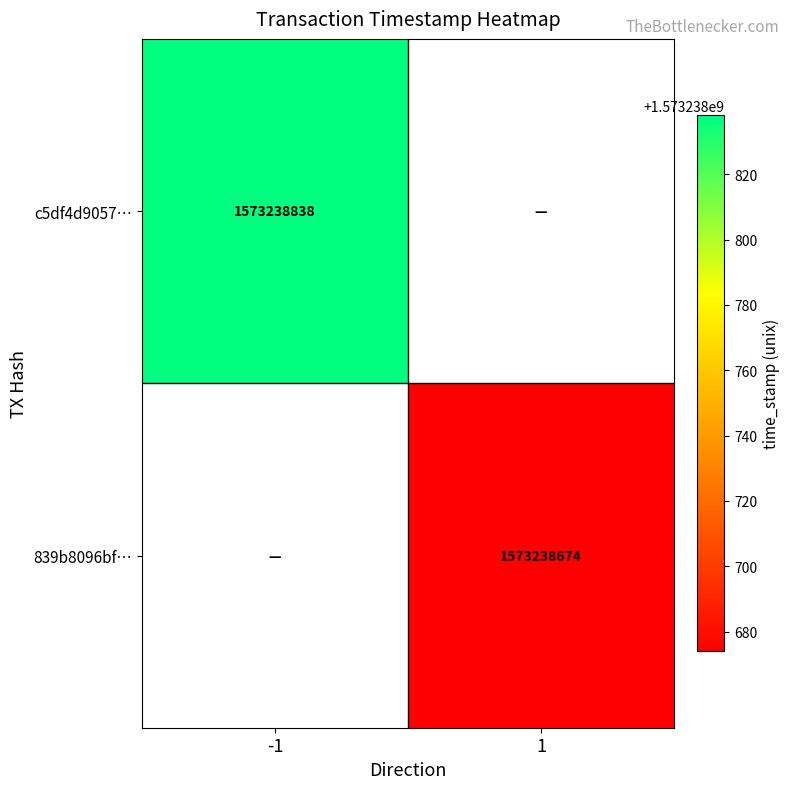

Reading left to right, transcribe all the data shown in this chart.

c5df4d9057e7e68d14664e4faaf2e790385028f: -1=1573238838	1=0
839b8096bfdf92b3ecc0f7233ed1e1a377a363b: -1=0	1=1573238674